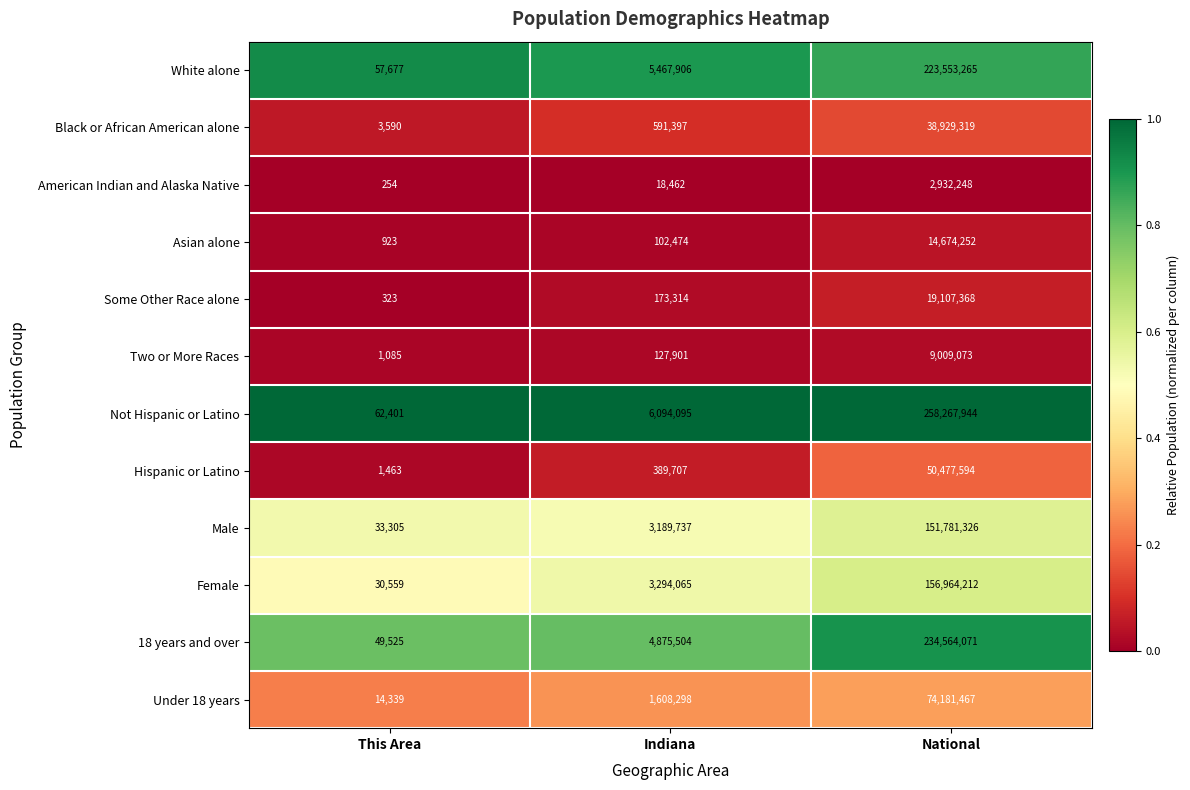

The 18 years and over series shows 107693612 at National. True or false?

False